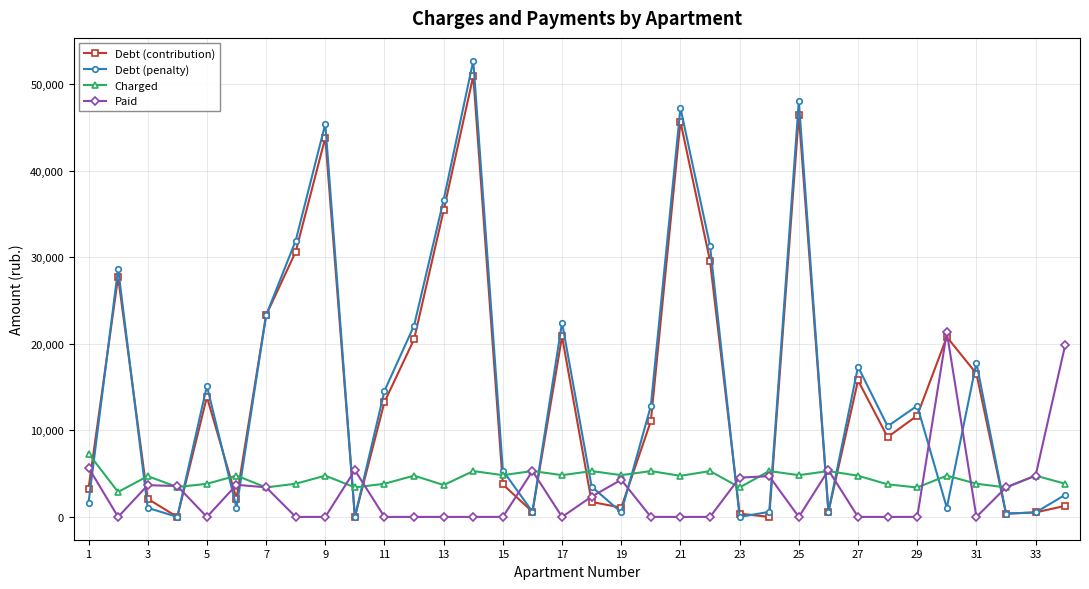

True or false: Charged has more than 1 points higher than both neighbors.

True